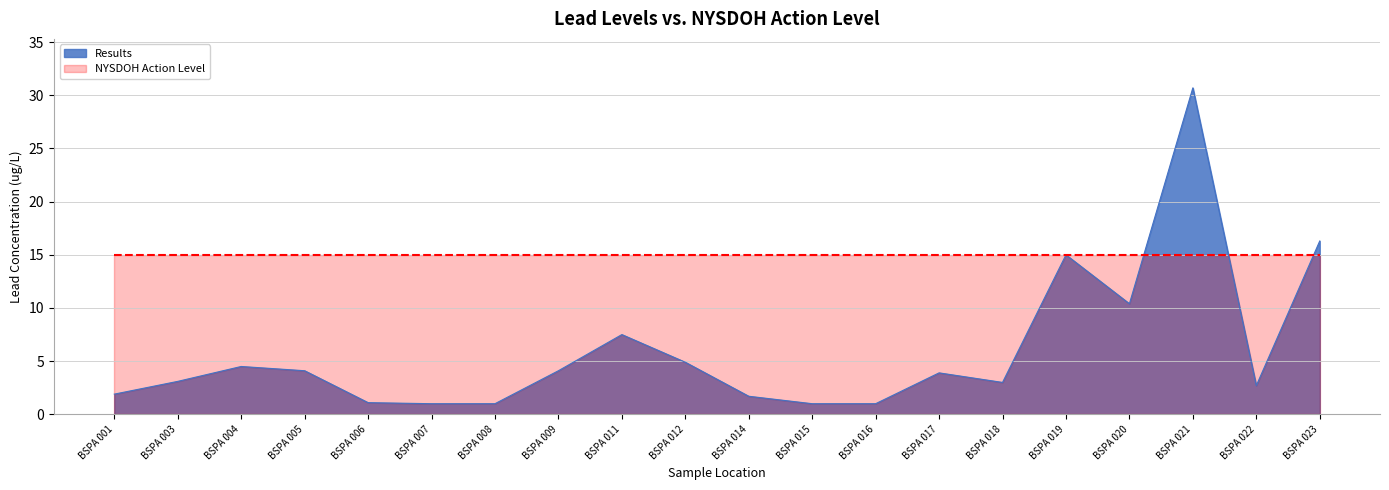

Where does the data first go above 3?

BSPA 003